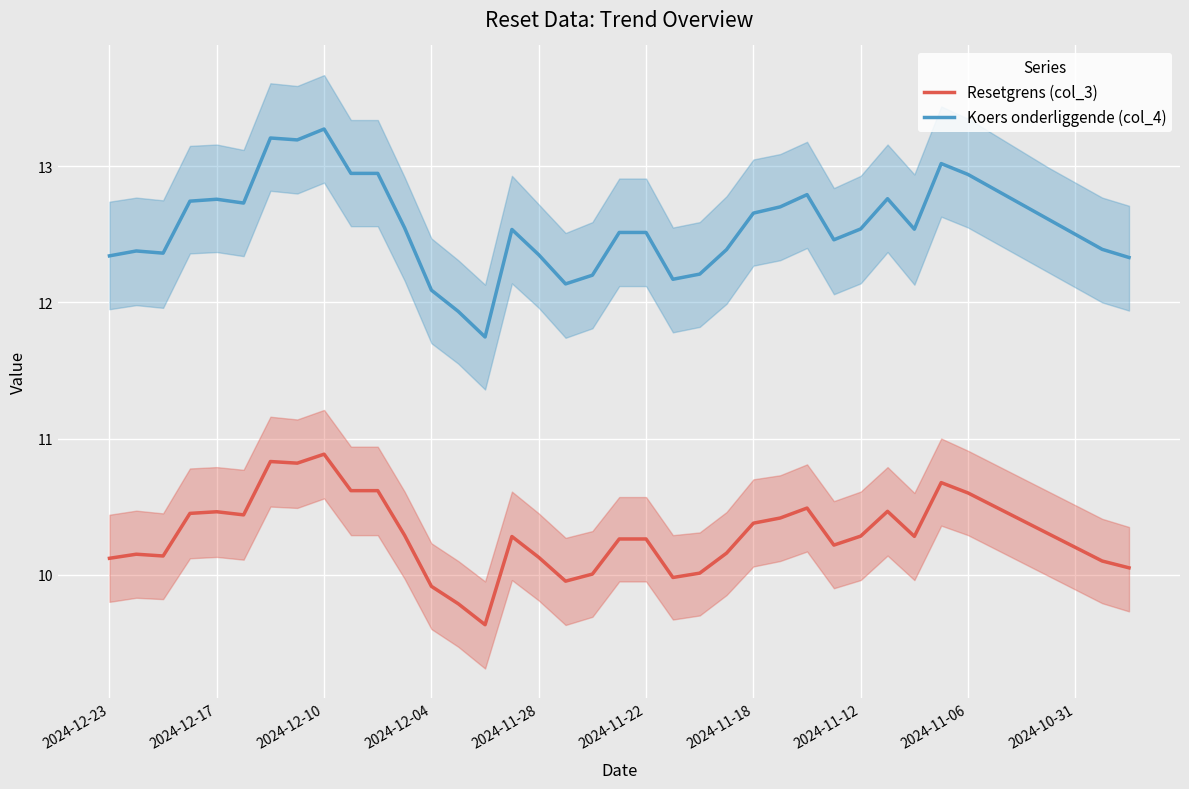

Rank the series at 38 from lowest to highest value.

Resetgrens (col_3), Koers onderliggende (col_4)